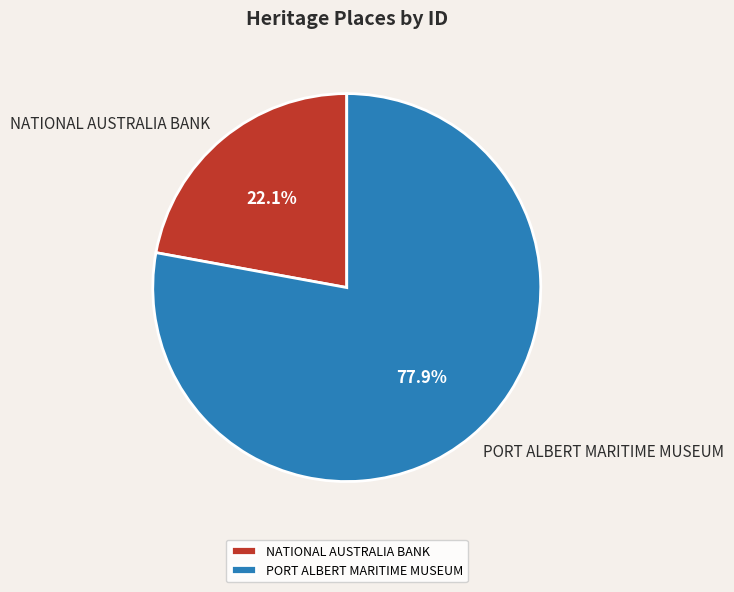

How many slices are in this pie chart?

2